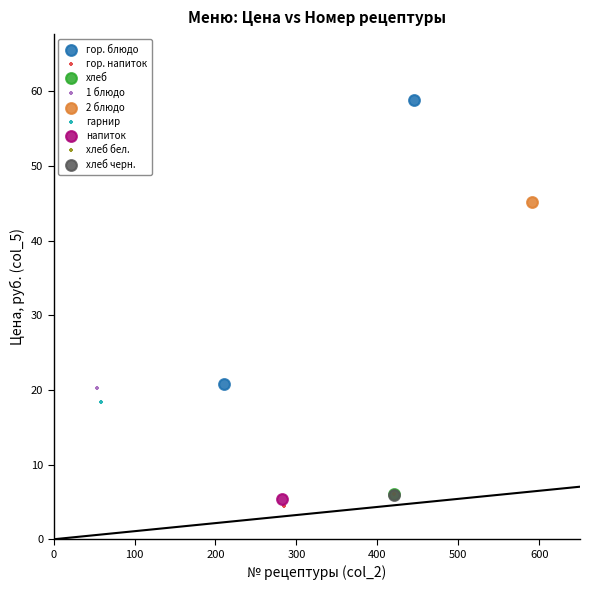

What are all the series names shown in the legend?

гор. блюдо, гор. напиток, хлеб, 1 блюдо, 2 блюдо, гарнир, напиток, хлеб бел., хлеб черн.